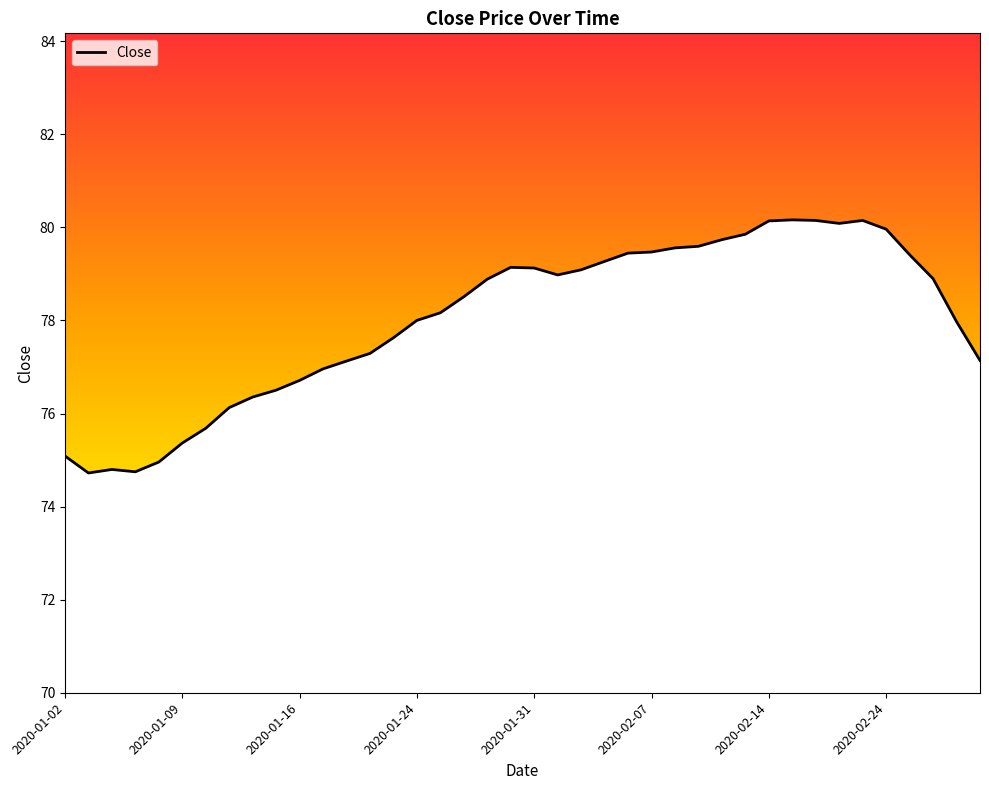

What is the maximum value shown in the chart?

80.2